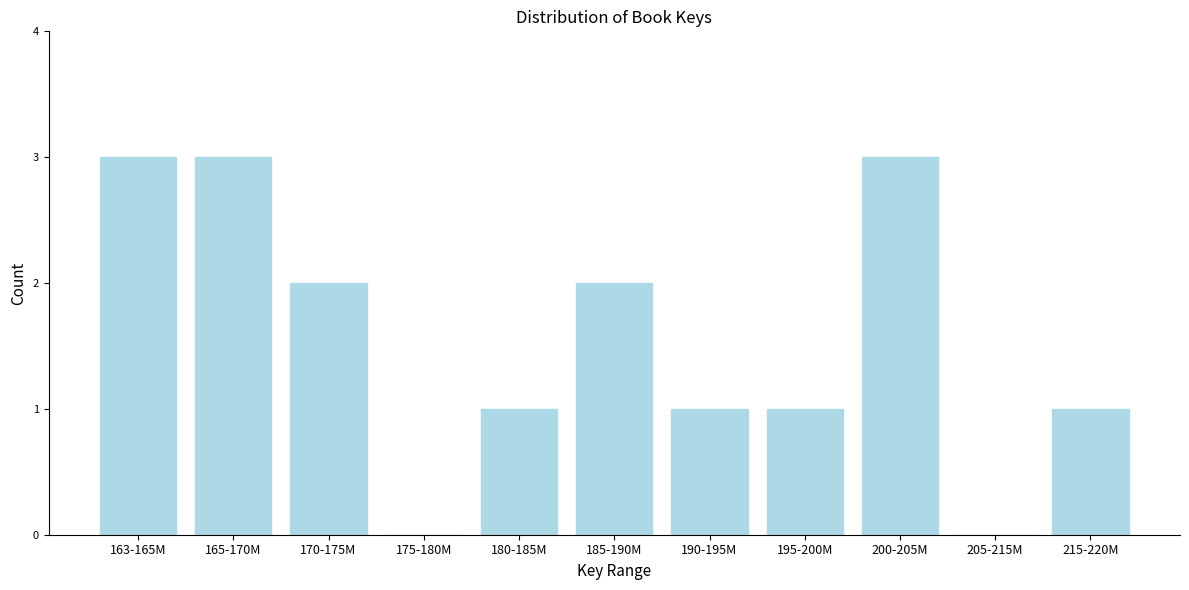

Reading right to left, what are all the values shown in this chart?

215-220M=1	205-215M=0	200-205M=3	195-200M=1	190-195M=1	185-190M=2	180-185M=1	175-180M=0	170-175M=2	165-170M=3	163-165M=3